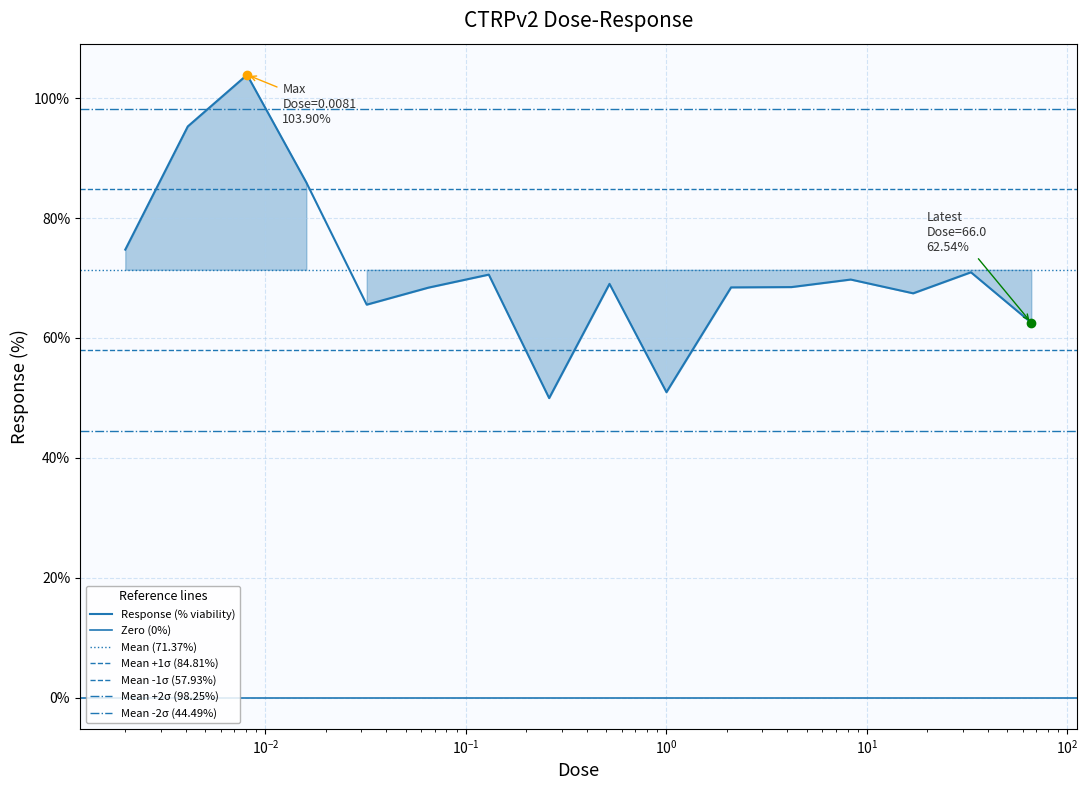

Between 4.2 and 0.52, which is larger?

0.52